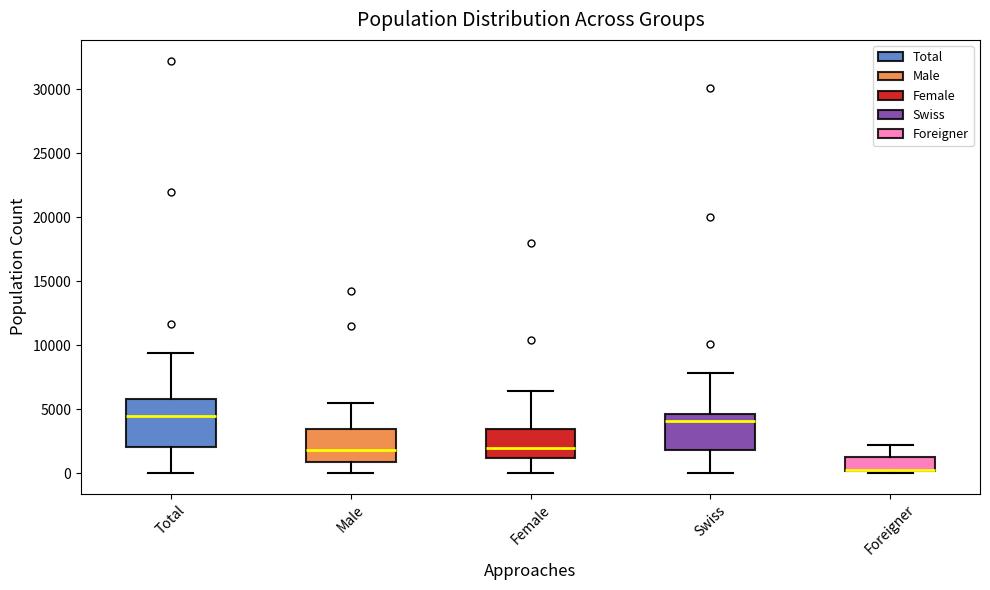

Reading left to right, read every box against the y-axis: the position of its median line, the range the box covers, and the ends of its whiskers. The values are not printed on the chart, so give them approximately, as read against the axis.

Total: median 4500, box 2000 to 6000, whiskers 0 to 9500
Male: median 2000, box 1000 to 3500, whiskers 0 to 5500
Female: median 2000, box 1000 to 3500, whiskers 0 to 6500
Swiss: median 4000, box 2000 to 4500, whiskers 0 to 8000
Foreigner: median 500 (drawn on the box's lower edge), box 0 to 1500, whiskers 0 (just below the box's lower edge) to 2000